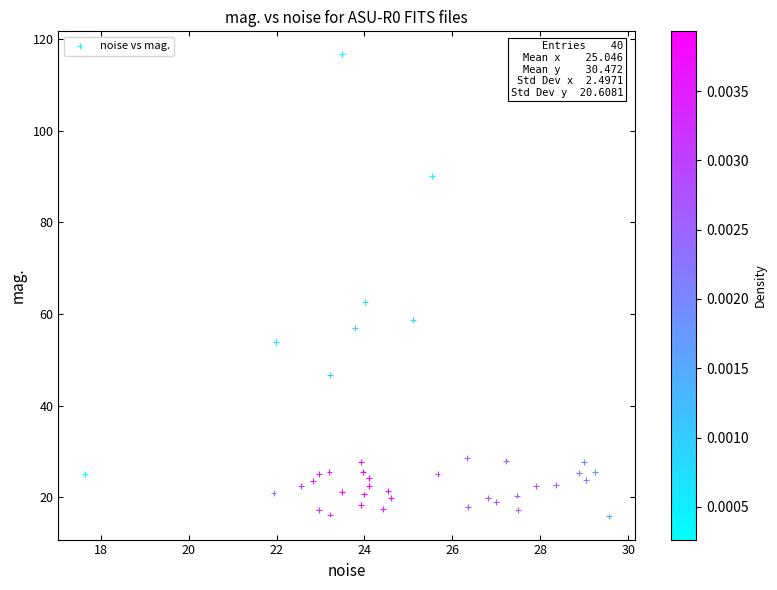

What is the range of Y values (max minus min)?

100.8